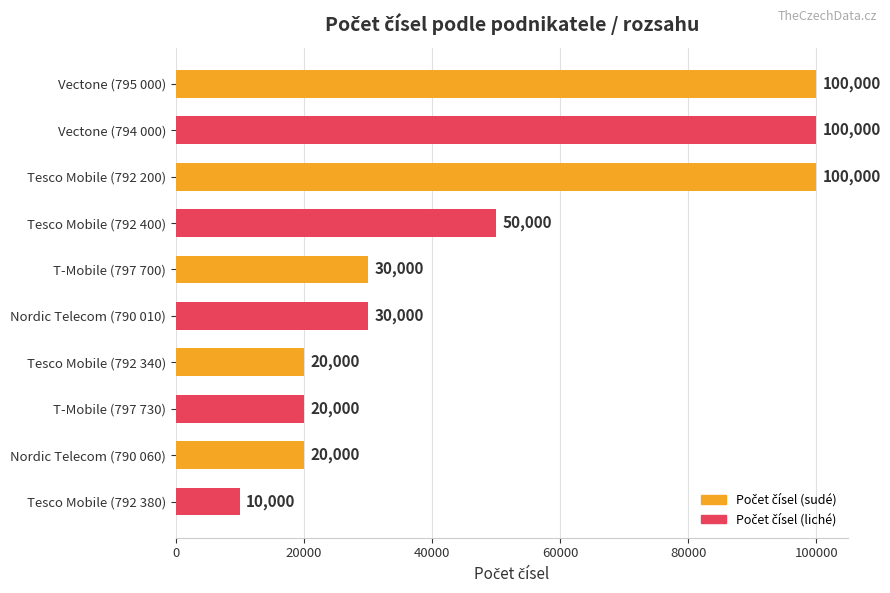

True or false: the data shows 177257 at Vectone (794 000).

False